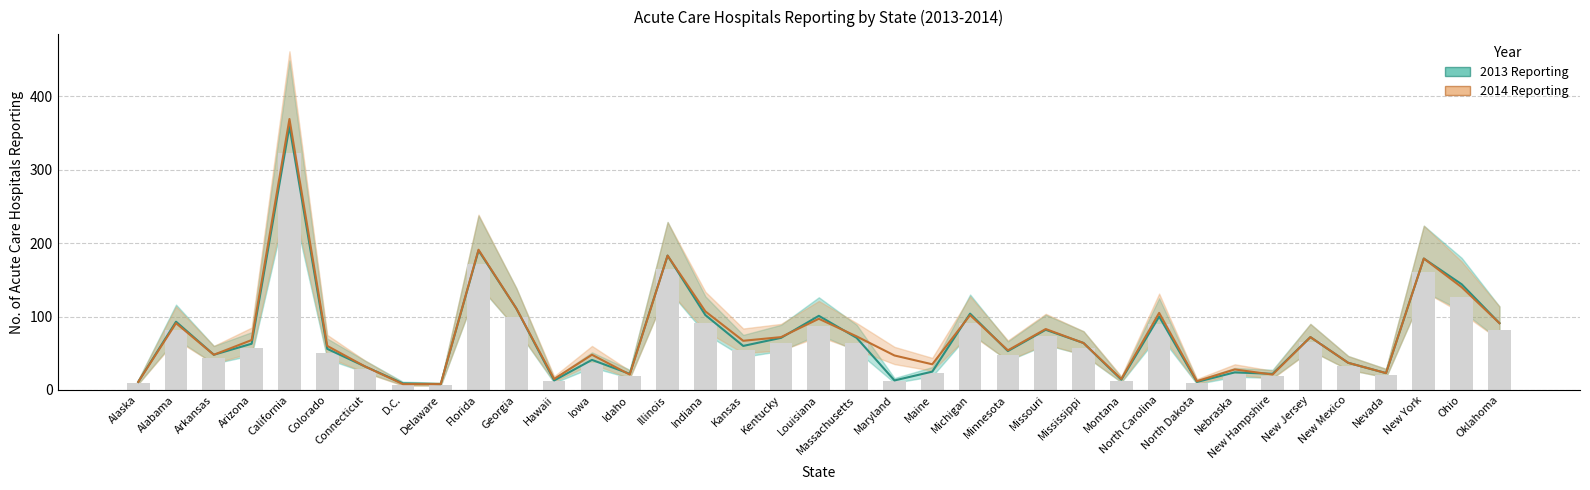

What is the value of the 2014 Reporting bar at the 22nd from the left?

35